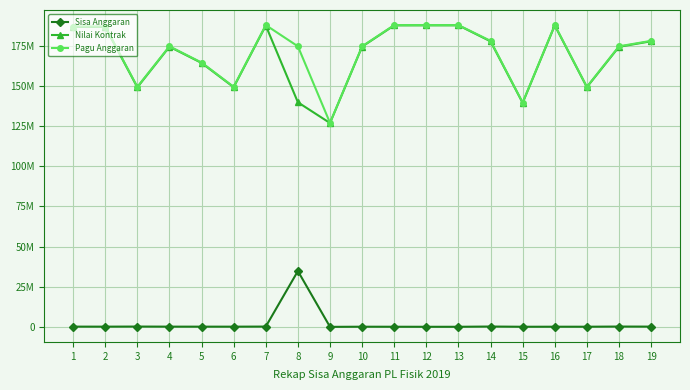

What are all the series names shown in the legend?

Sisa Anggaran, Nilai Kontrak, Pagu Anggaran